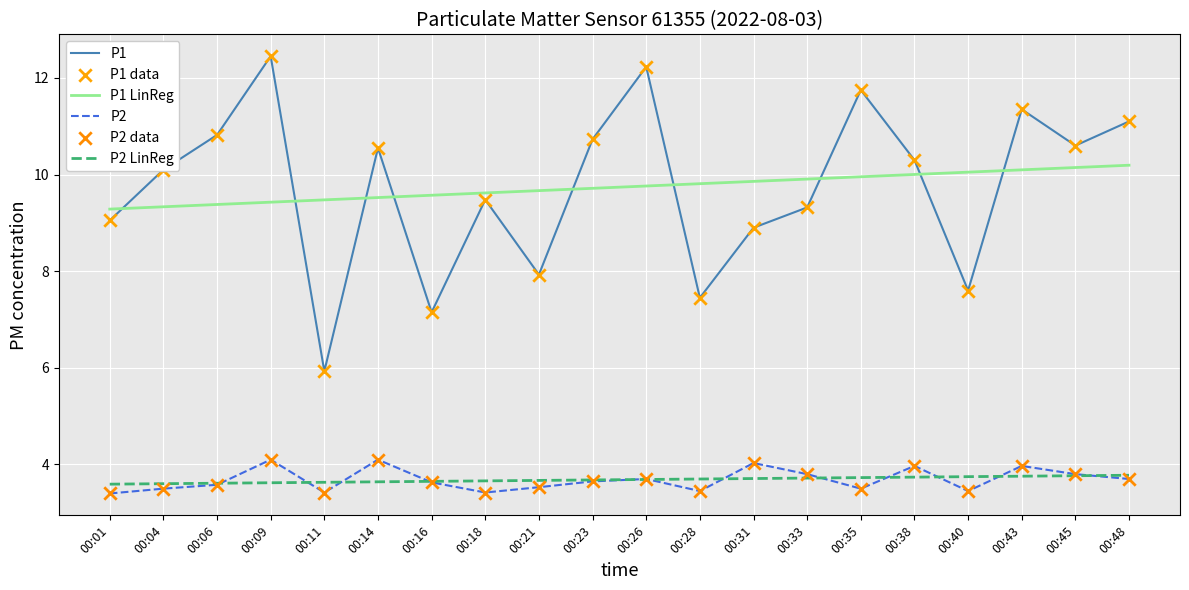

Is the value of P1 LinReg at 00:06 greater than the value of P2 LinReg at 00:38?

Yes